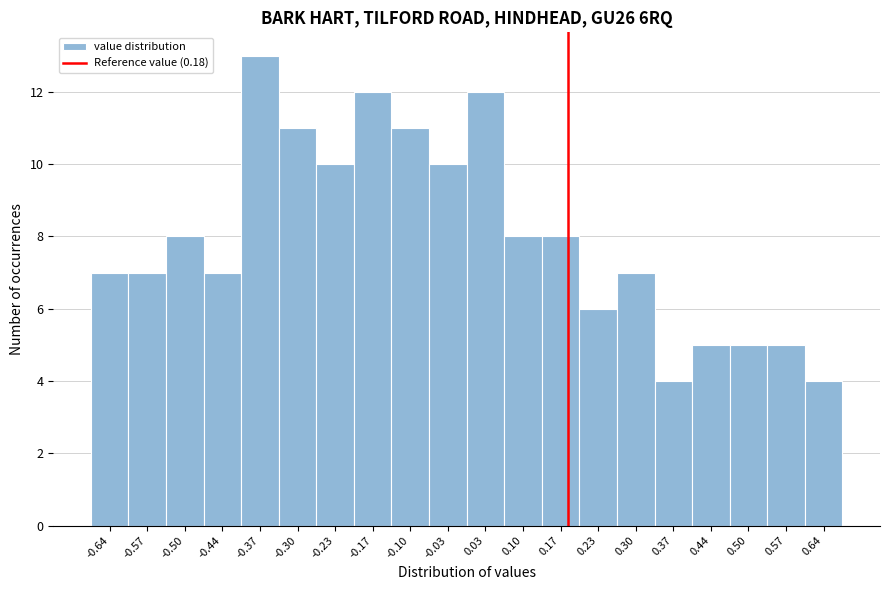

Reading left to right, list every bar in this chart as the range it spans on the x-axis followed by its height. Neither the bar edges nor the heights are printed on the chart, so give them approximately, as read against the axes.

-0.670 to -0.603: 7
-0.603 to -0.536: 7
-0.536 to -0.469: 8
-0.469 to -0.402: 7
-0.402 to -0.335: 13
-0.335 to -0.268: 11
-0.268 to -0.201: 10
-0.201 to -0.134: 12
-0.134 to -0.067: 11
-0.067 to 0.000: 10
0.000 to 0.067: 12
0.067 to 0.134: 8
0.134 to 0.201: 8
0.201 to 0.268: 6
0.268 to 0.335: 7
0.335 to 0.402: 4
0.402 to 0.469: 5
0.469 to 0.536: 5
0.536 to 0.603: 5
0.603 to 0.670: 4